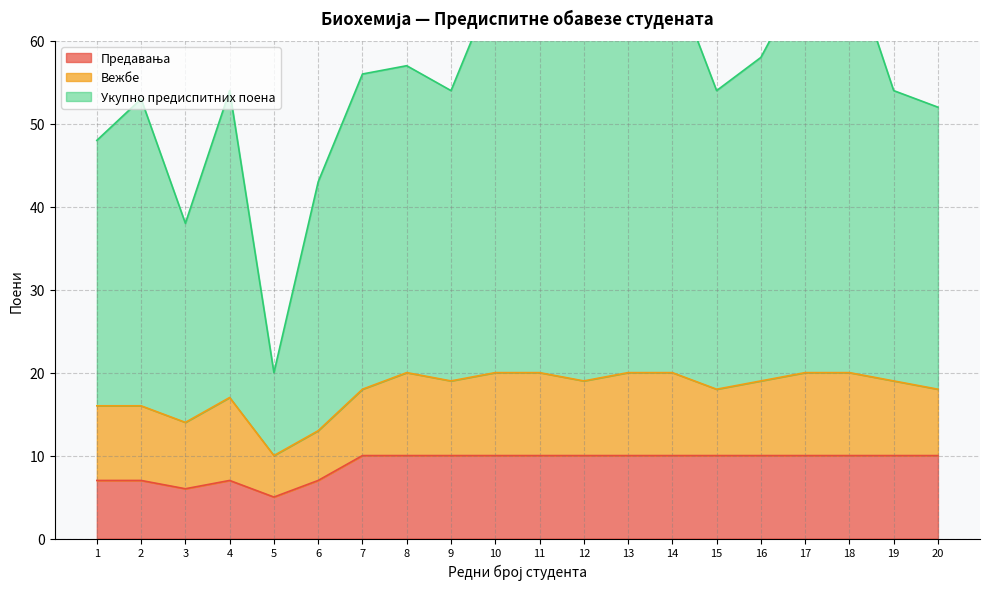

True or false: Предавања and Укупно предиспитних поена cross at least once.

False